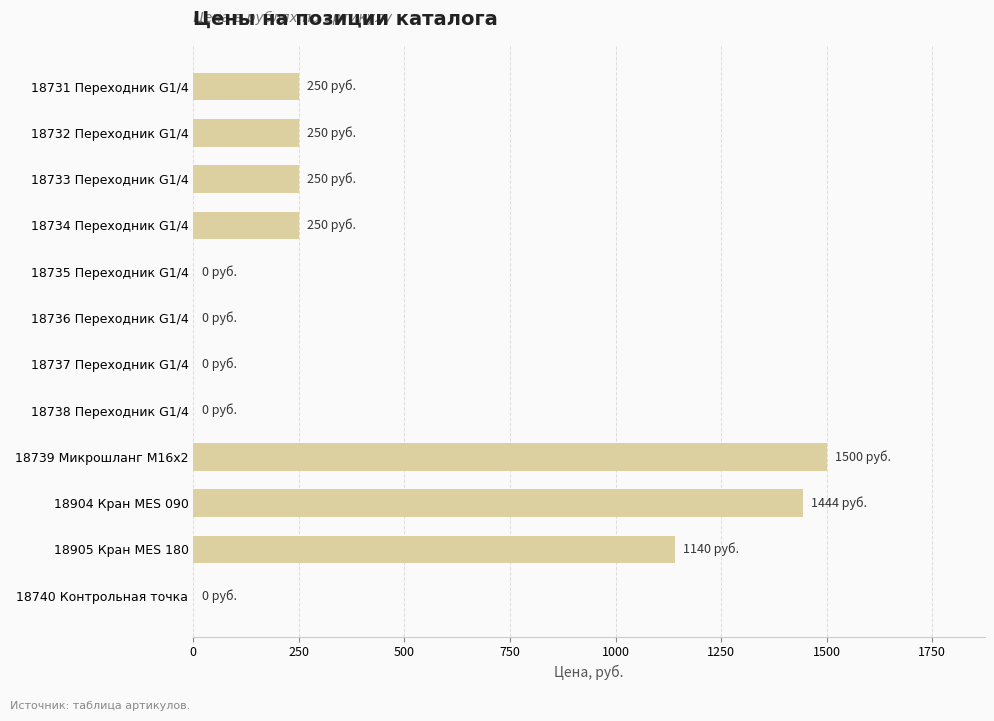

Between 18736 Переходник G1/4 and 18734 Переходник G1/4, which is larger?

18734 Переходник G1/4